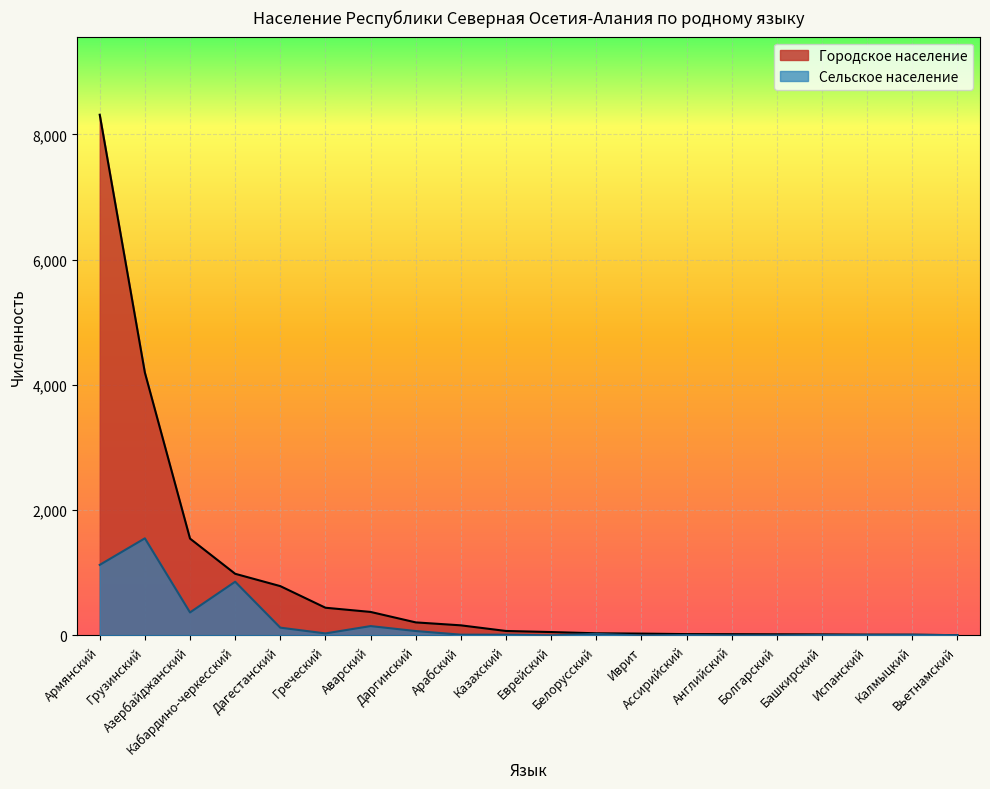

At which category does Сельское население reach its first local valley?

Азербайджанский